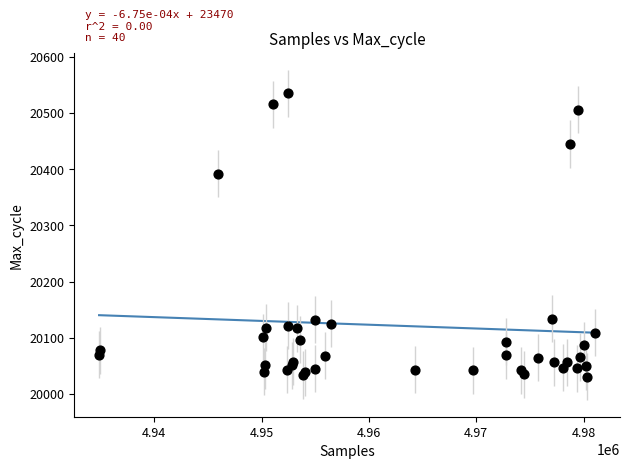

What Y value in the scatter plot is closest to 20283?

20392